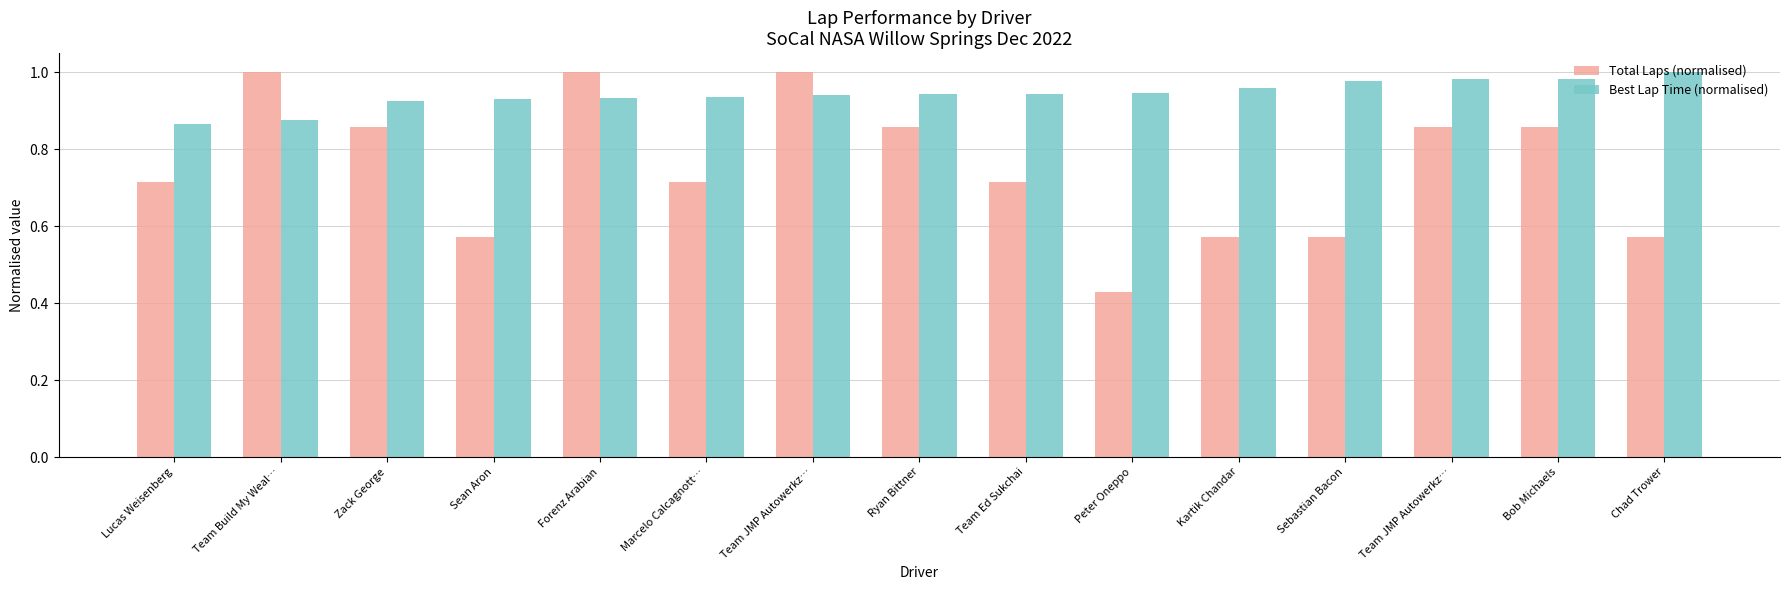

How many series are shown in this chart?

2